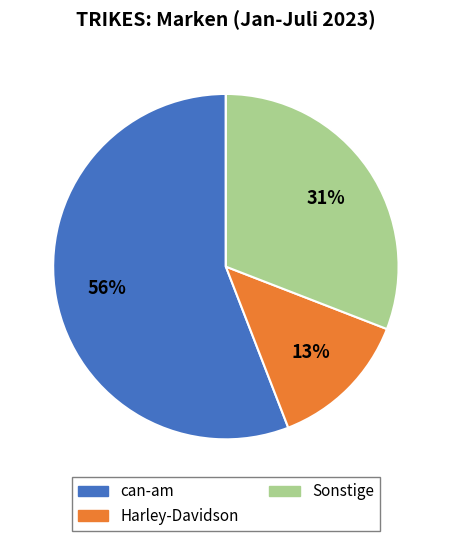

To the nearest percent, what is the average slice percentage?

25%